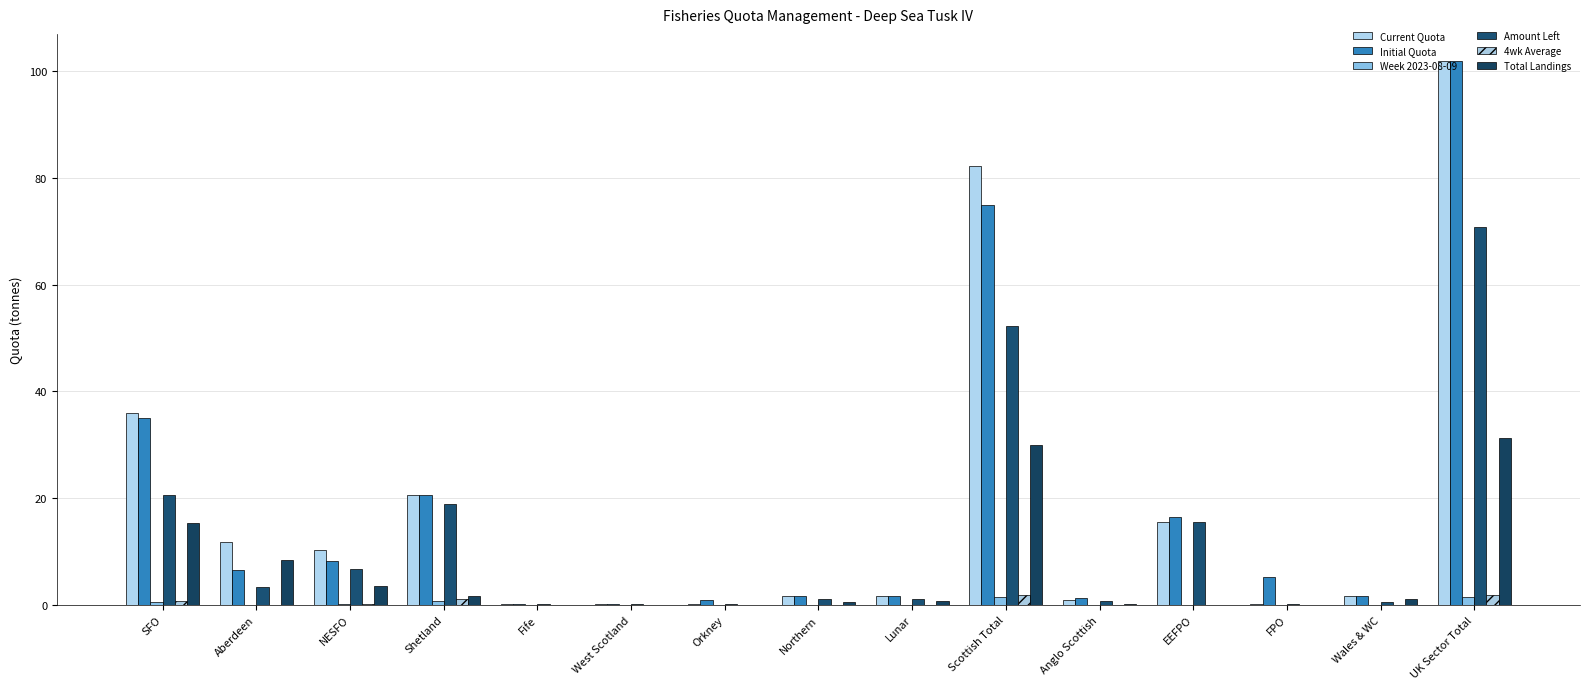

The value of Total Landings at Aberdeen is 11.9. True or false?

False